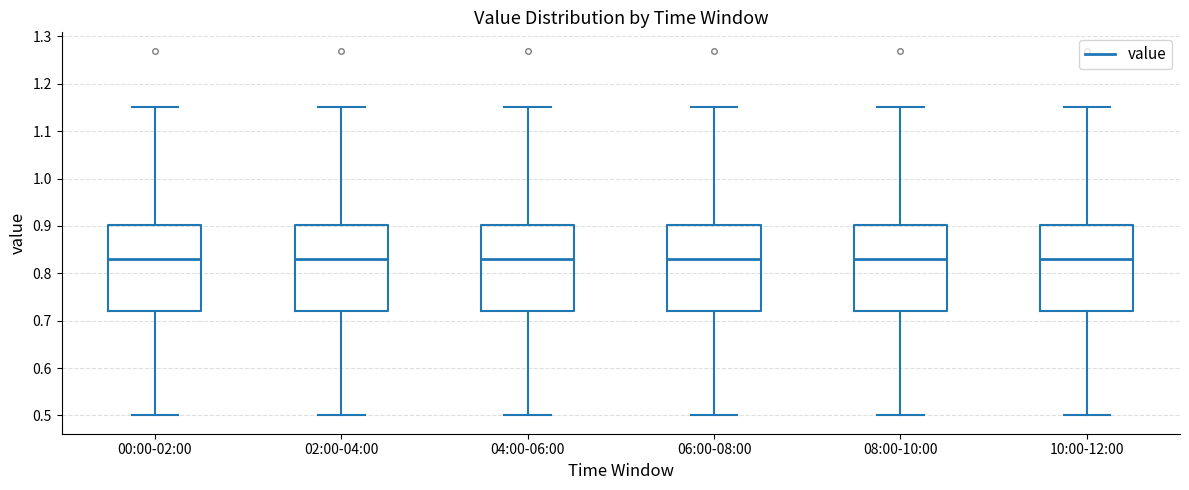

Reading left to right, read every box against the y-axis: the position of its median line, the range the box covers, and the ends of its whiskers. The values are not printed on the chart, so give them approximately, as read against the axis.

00:00-02:00: median 0.83, box 0.72 to 0.90, whiskers 0.50 to 1.15
02:00-04:00: median 0.83, box 0.72 to 0.90, whiskers 0.50 to 1.15
04:00-06:00: median 0.83, box 0.72 to 0.90, whiskers 0.50 to 1.15
06:00-08:00: median 0.83, box 0.72 to 0.90, whiskers 0.50 to 1.15
08:00-10:00: median 0.83, box 0.72 to 0.90, whiskers 0.50 to 1.15
10:00-12:00: median 0.83, box 0.72 to 0.90, whiskers 0.50 to 1.15